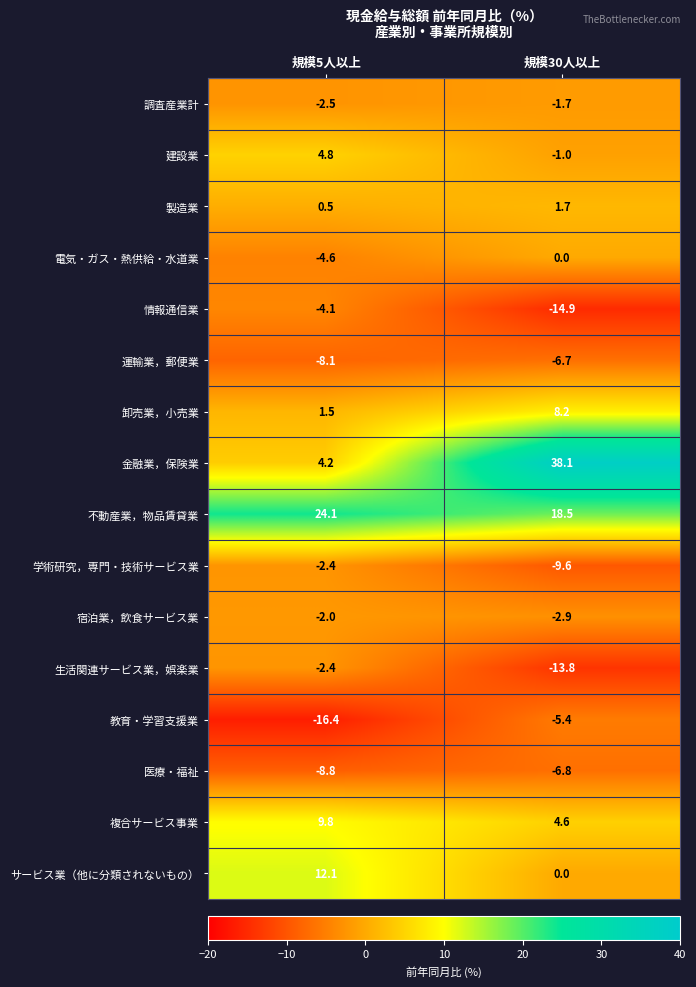

At which label is 製造業 closest to 1?

規模5人以上